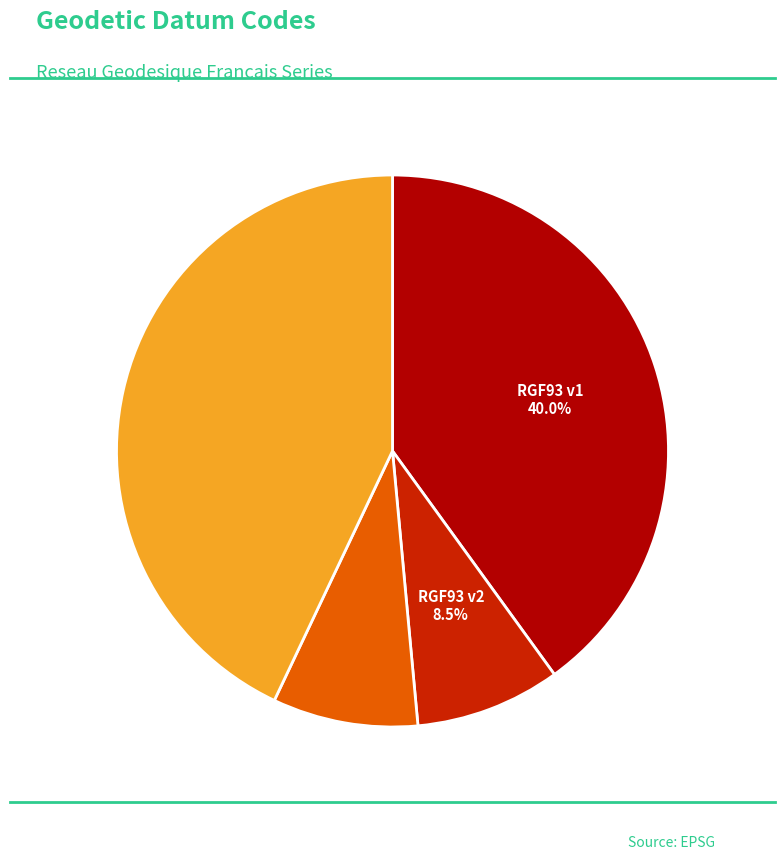

Is there any slice that represents more than half of the pie?

No